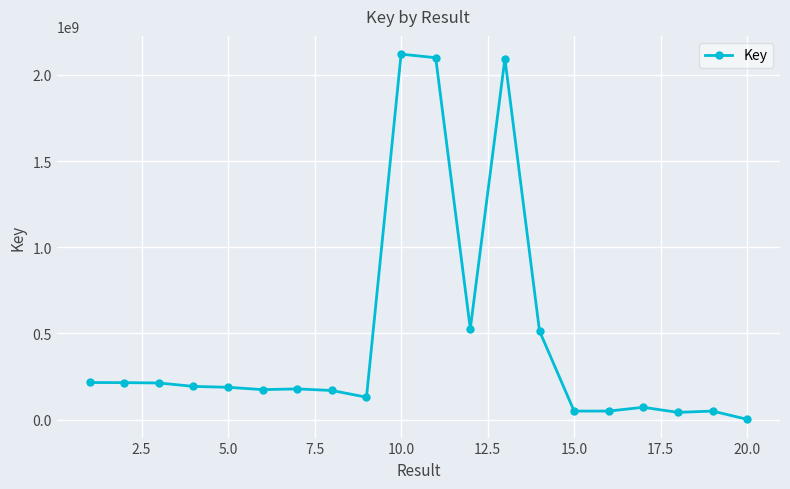

True or false: the data has more than 0 interior local peaks.

True